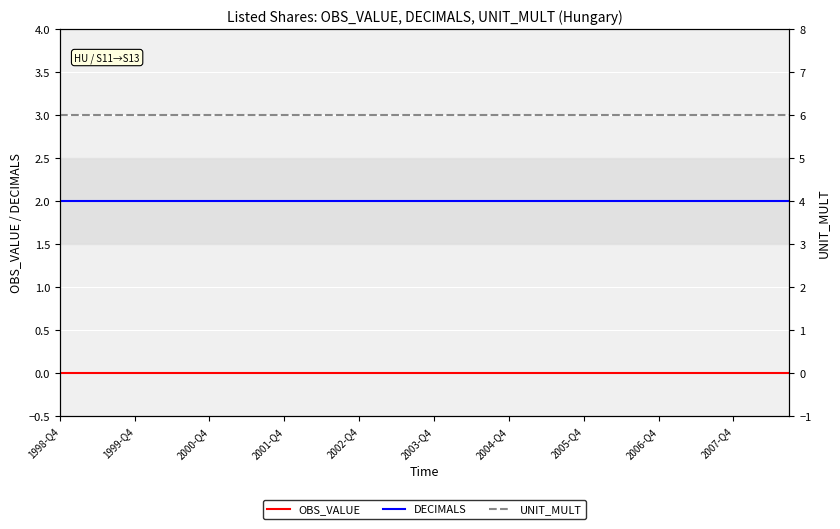

What are all the series names shown in the legend?

OBS_VALUE, DECIMALS, UNIT_MULT